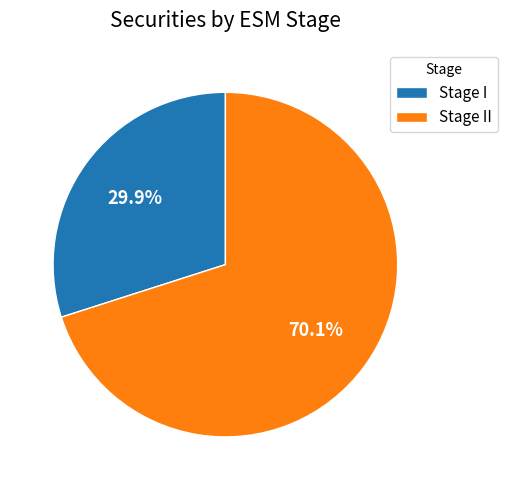

Which slice is the largest?

Stage II